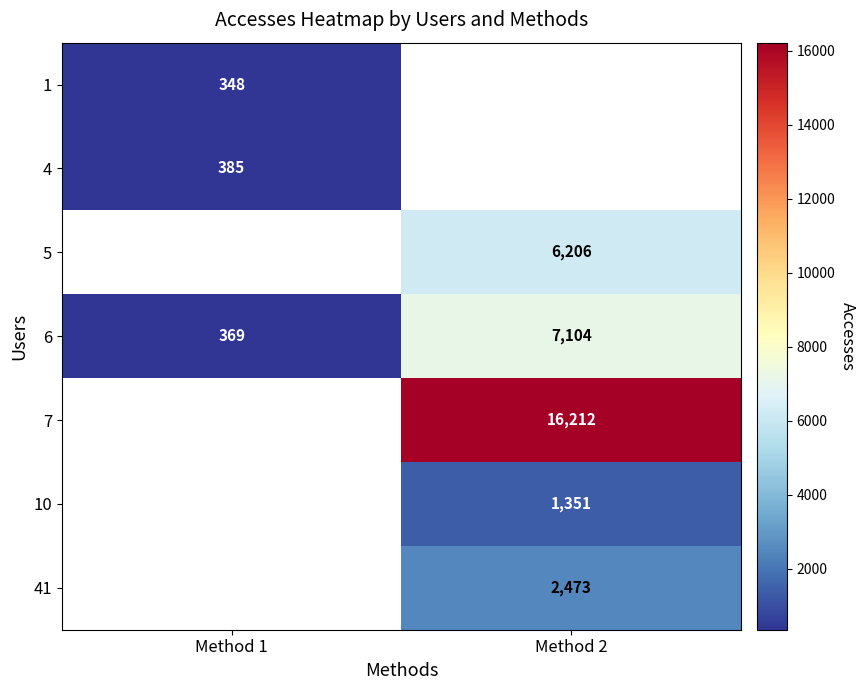

The value of 6 at Method 1 is 369. True or false?

True